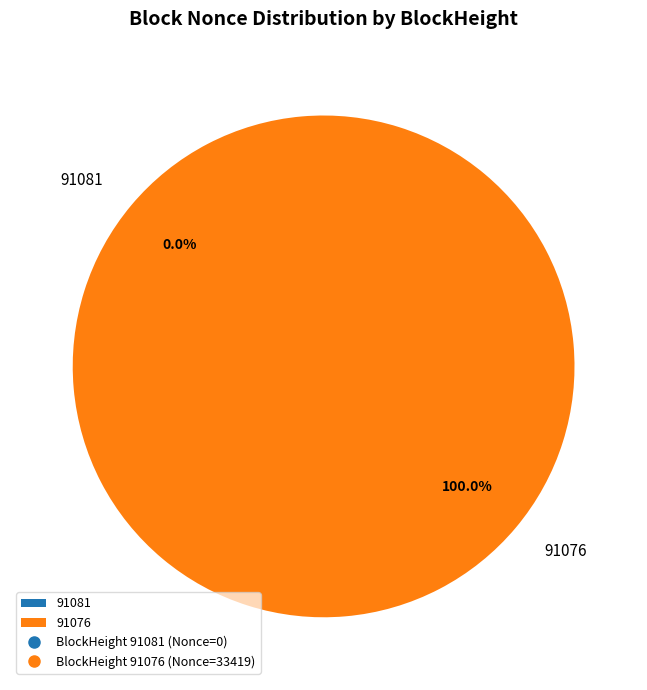

Does 91076 represent more than half of the total?

Yes